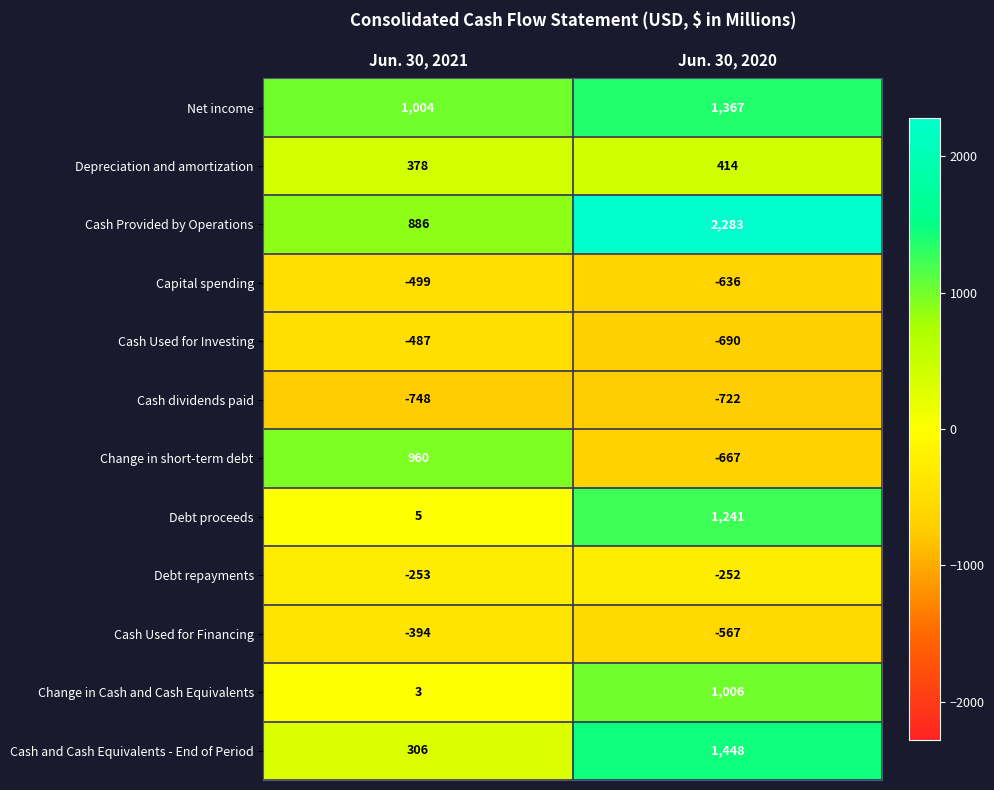

List the labels in order of Debt repayments value, largest first.

Jun. 30, 2020, Jun. 30, 2021